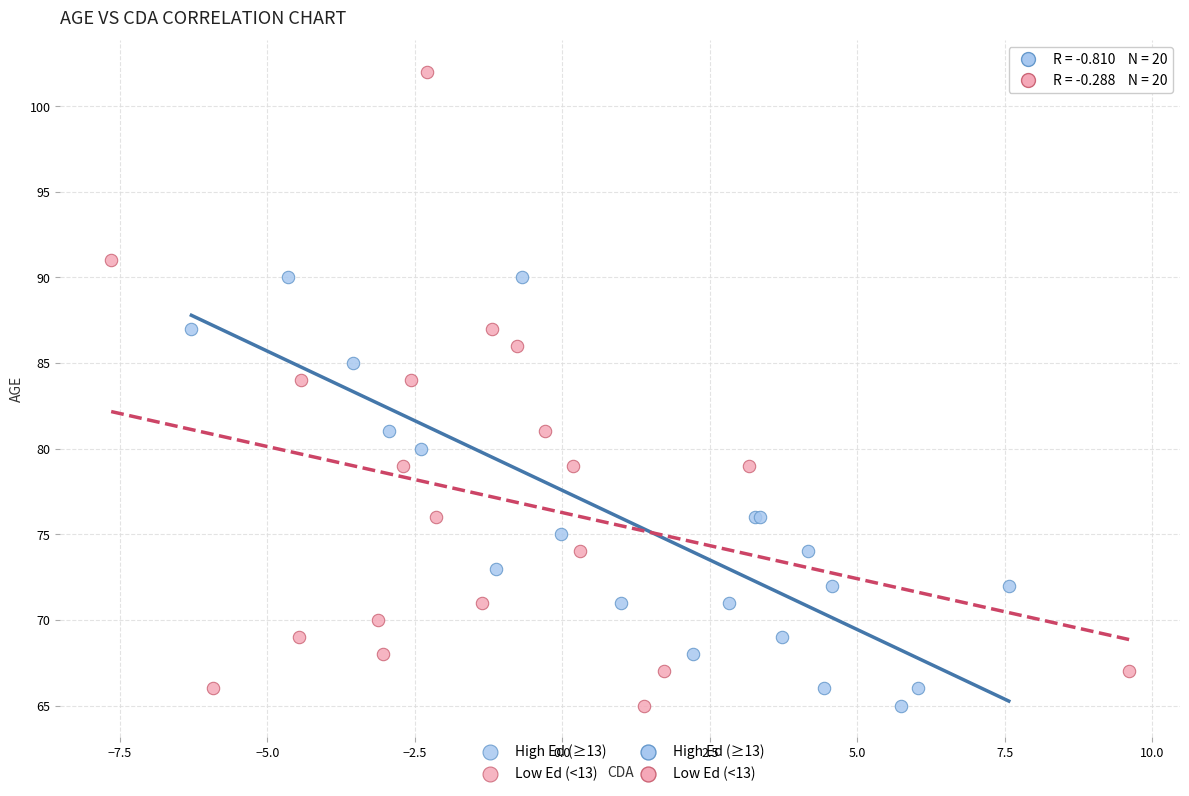

Which series reaches the maximum Y coordinate?

Low Ed (<13)